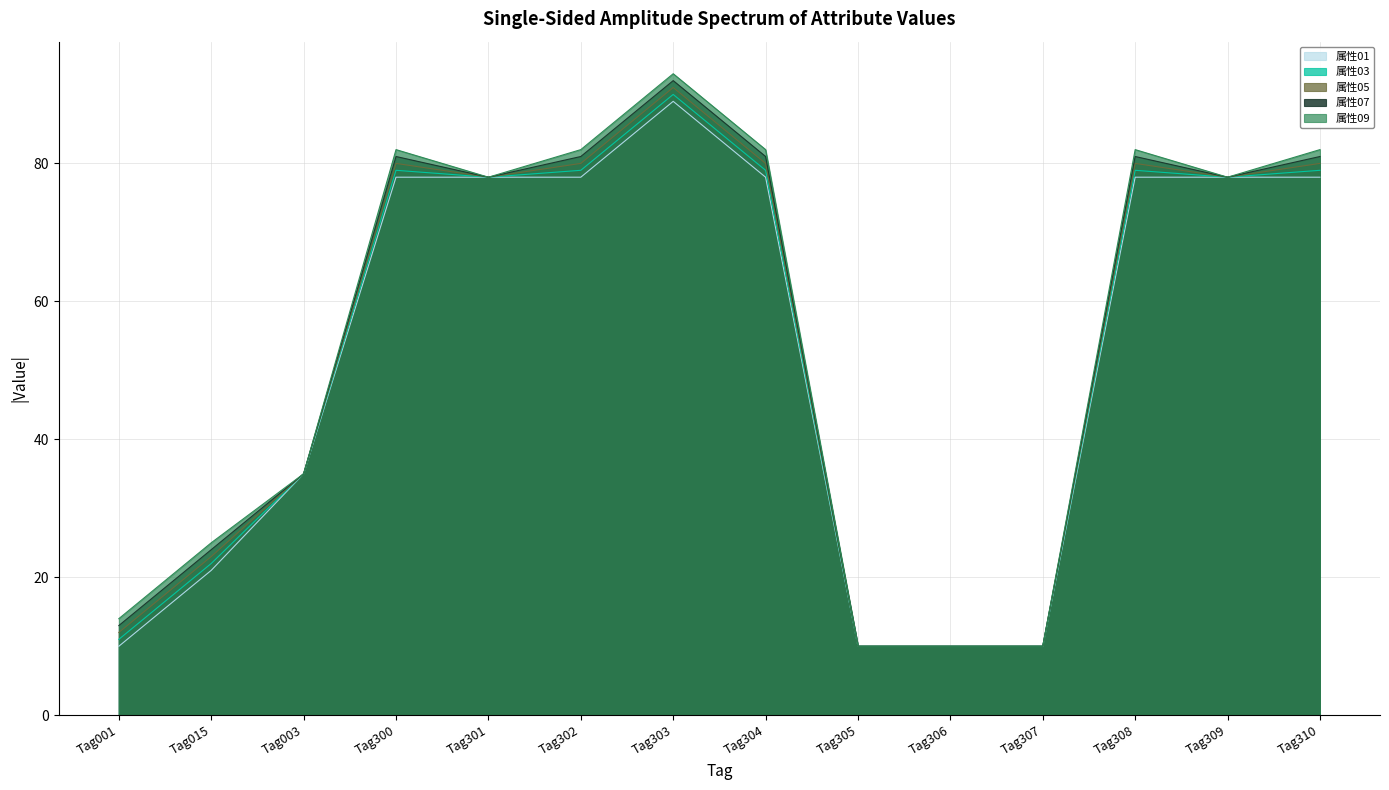

What is the smallest value displayed?

10